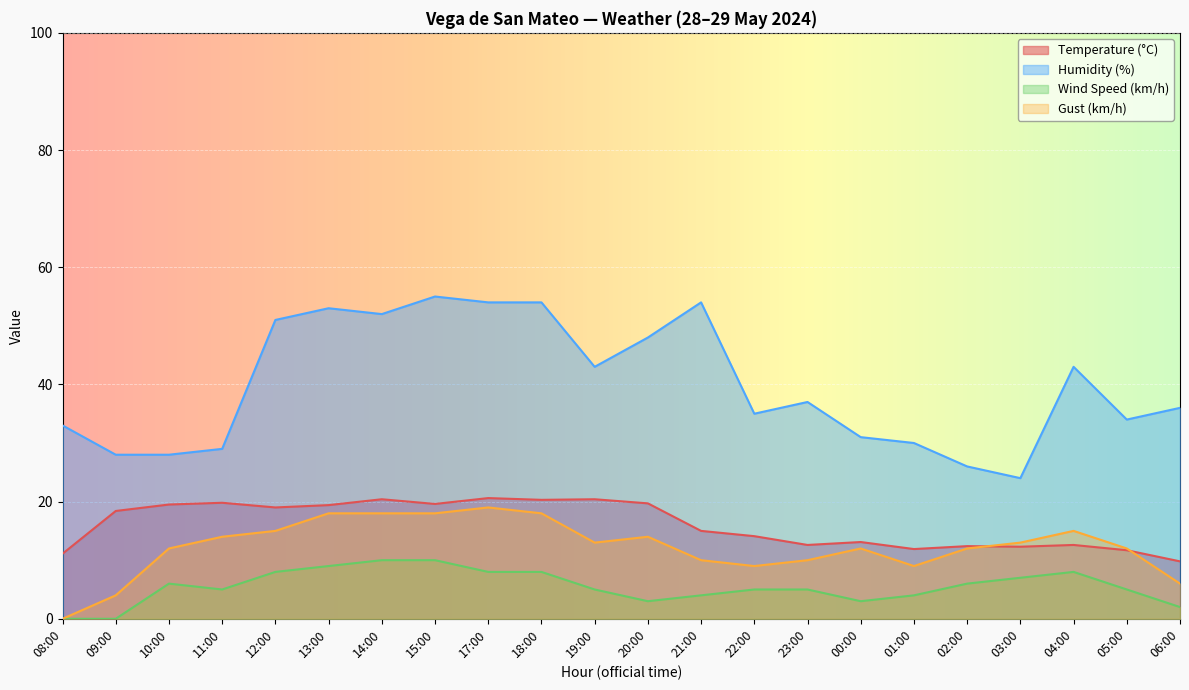

Which series has the largest total across all categories?

Humidity (%)